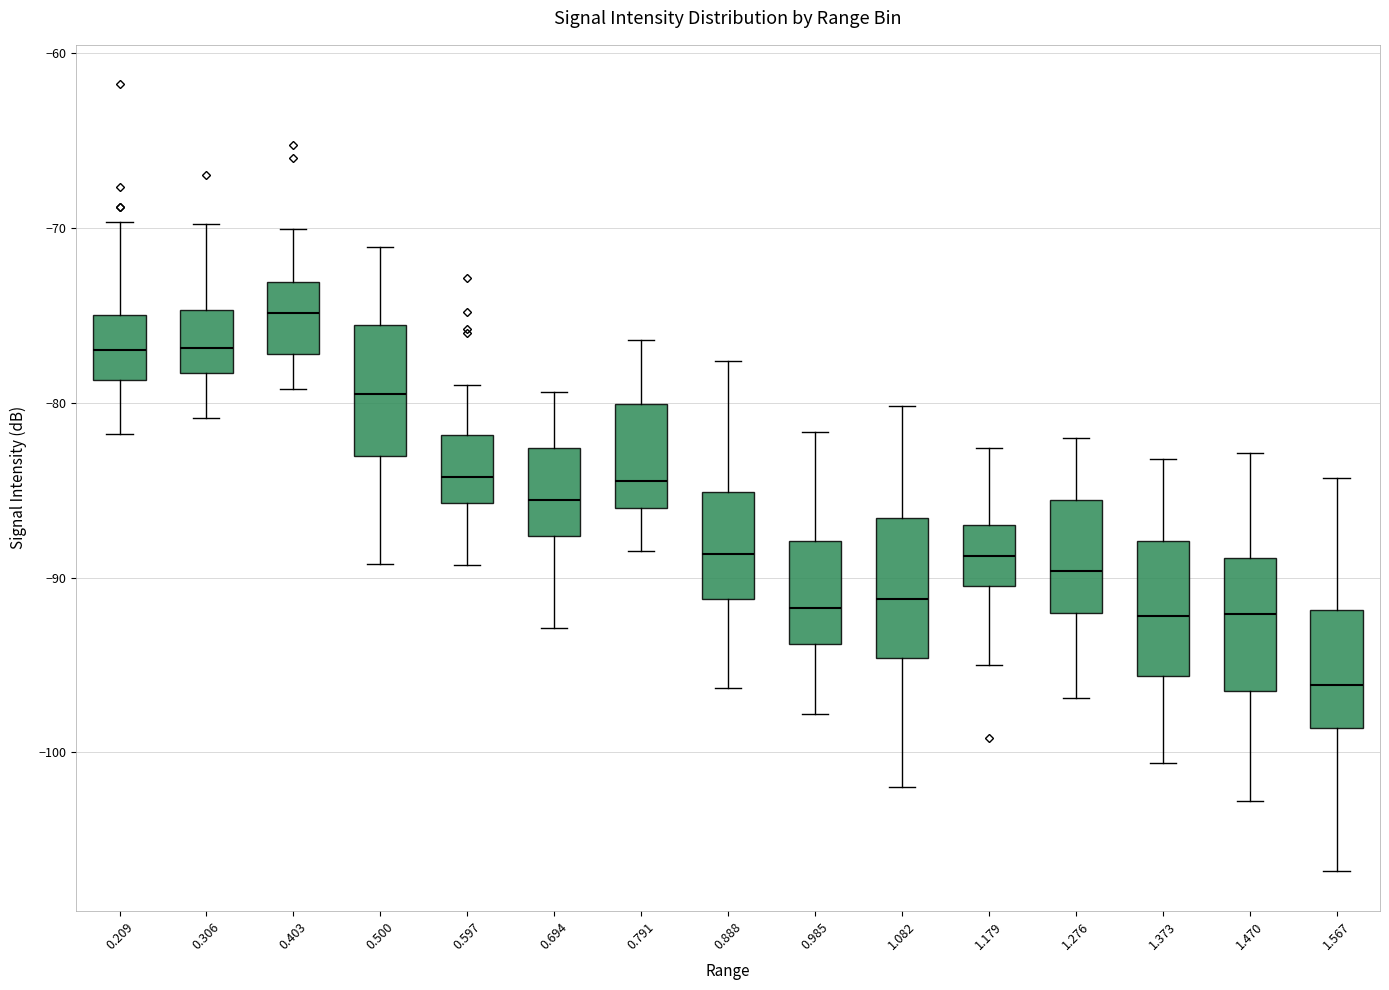

Where does the upper whisker of the box at x = 0.597 end on the y-axis? The values are not printed on the chart, so give them approximately, as read against the axis.

-79